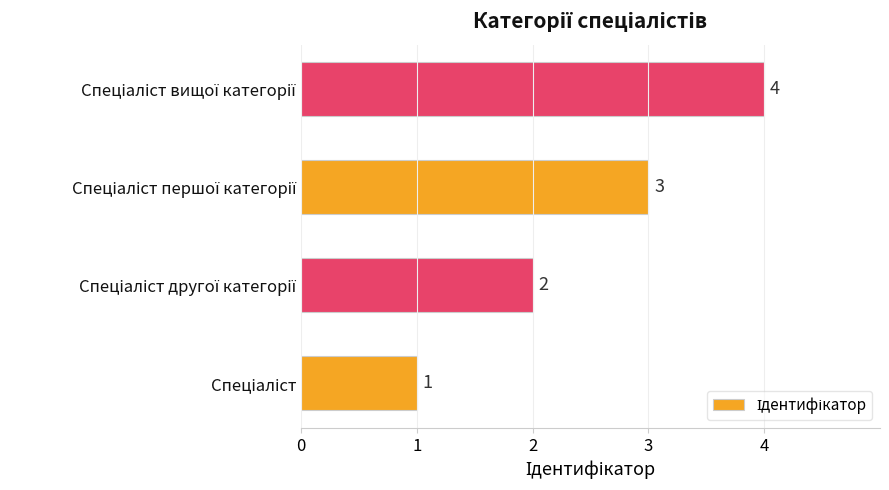

Count the values in the range 2 to 4.

3